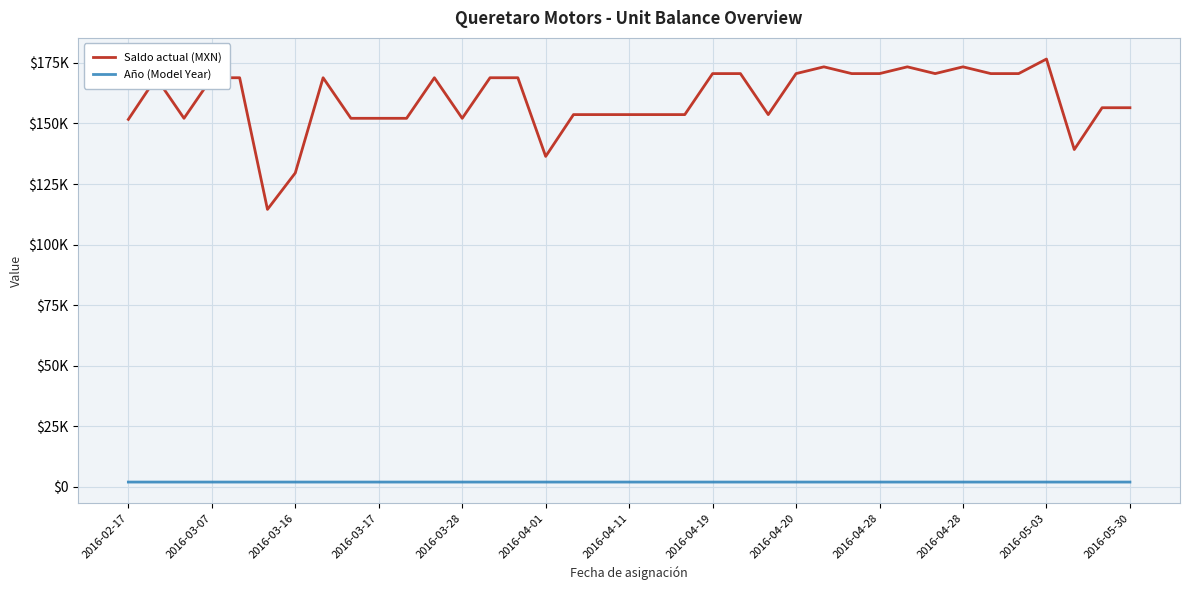

What are all the series names shown in the legend?

Saldo actual (MXN), Año (Model Year)